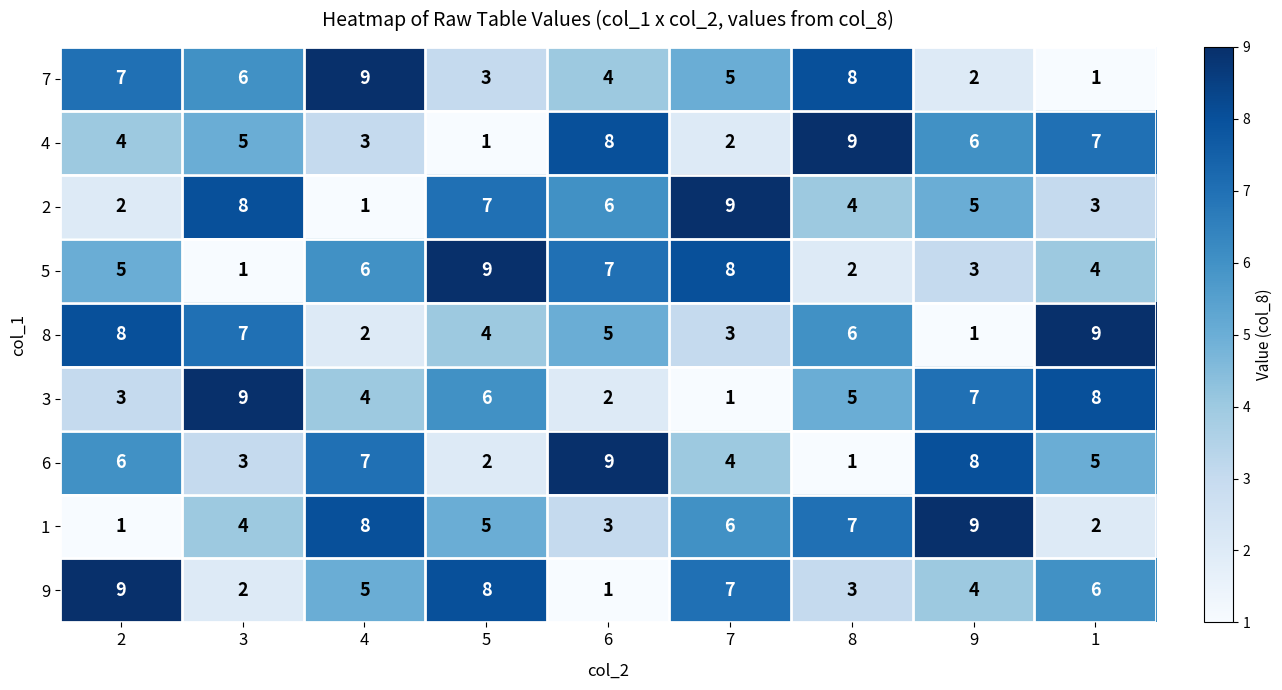

At 6, list the series in order from smallest to largest.

9, 3, 1, 7, 8, 2, 5, 4, 6